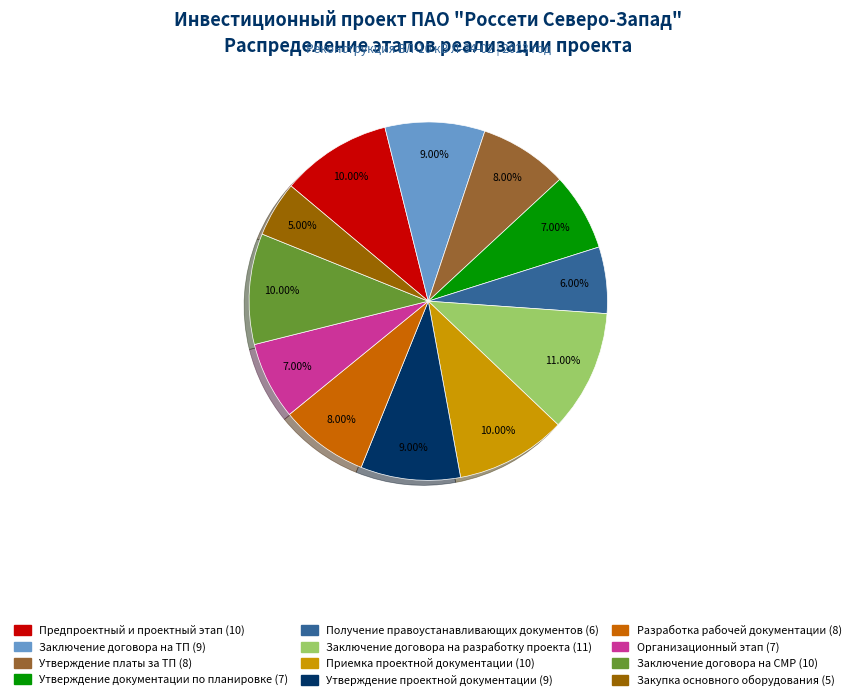

To the nearest percent, what is the difference between the largest and smallest slice percentages?

6%